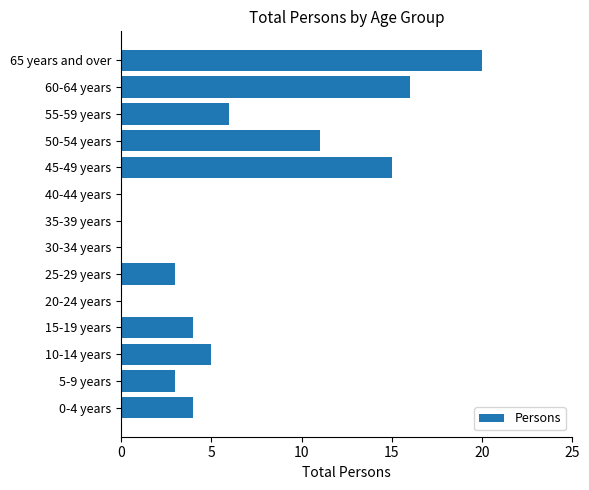

What is the sum of all values?

87